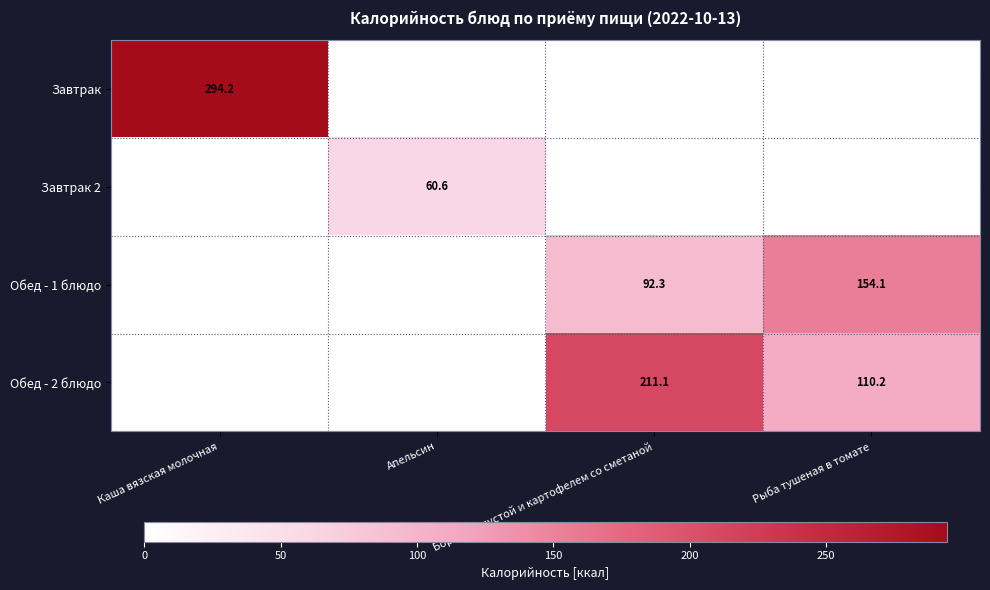

The value of Обед - 1 блюдо at Рыба тушеная в томате is 154.1. True or false?

True